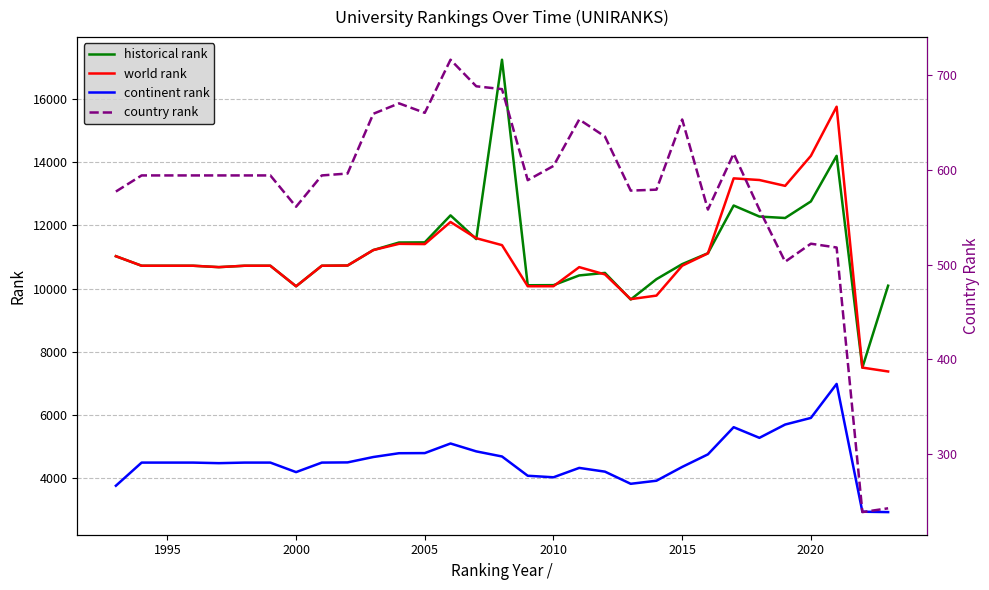

Does the chart have visible grid lines?

Yes